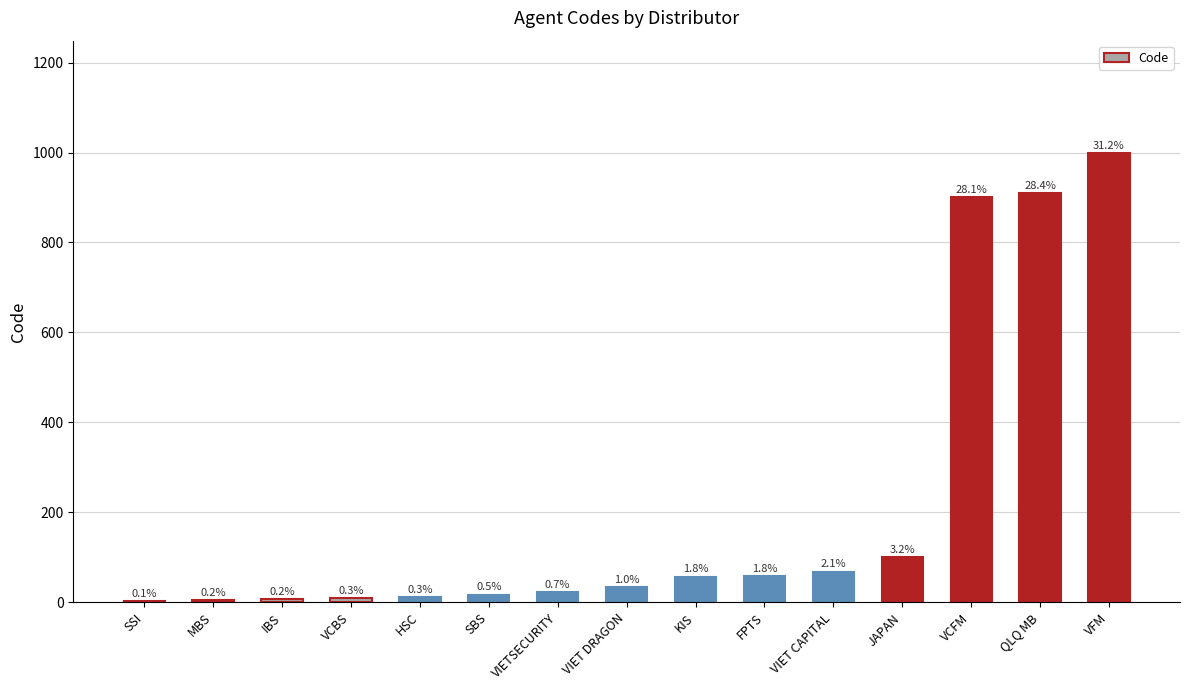

What is the change in value from VIET DRAGON to VFM?

+966